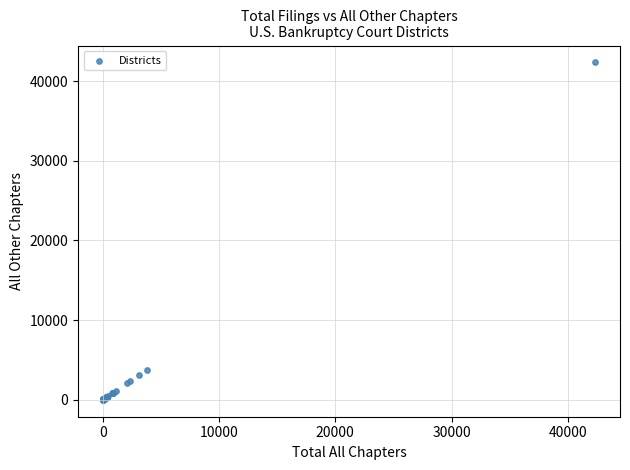

What Y value in the scatter plot is closest to 21173?

3804